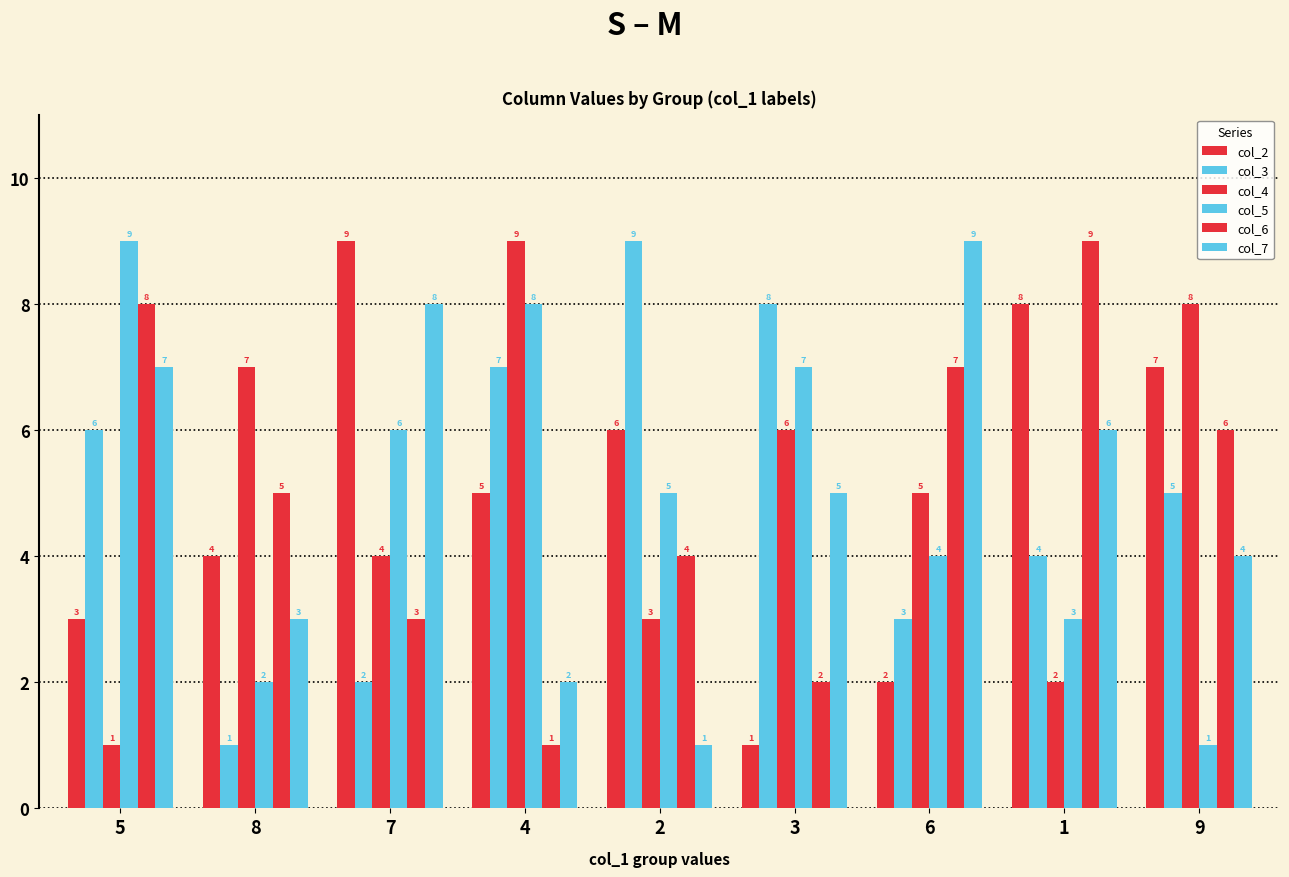

Is it true that col_3 equals 1 at 8?

True